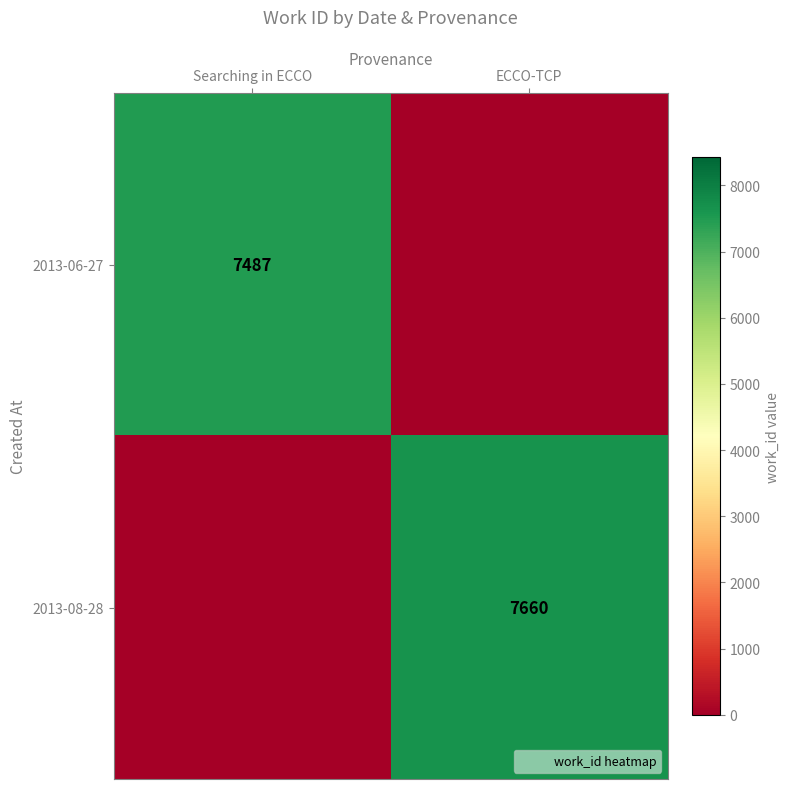

List the series in order of their overall mean, lowest first.

2013-06-27, 2013-08-28